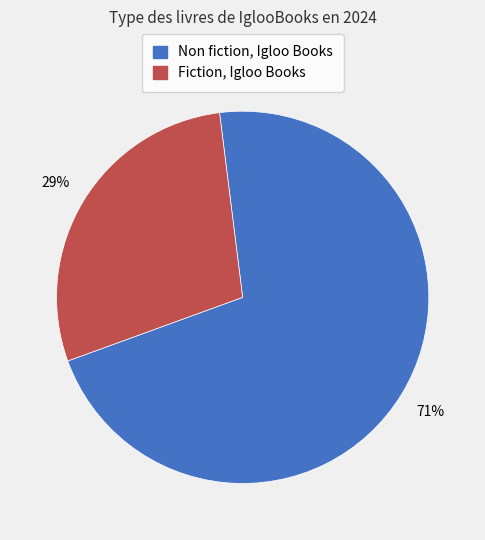

Does Fiction, Igloo Books represent more than half of the total?

No